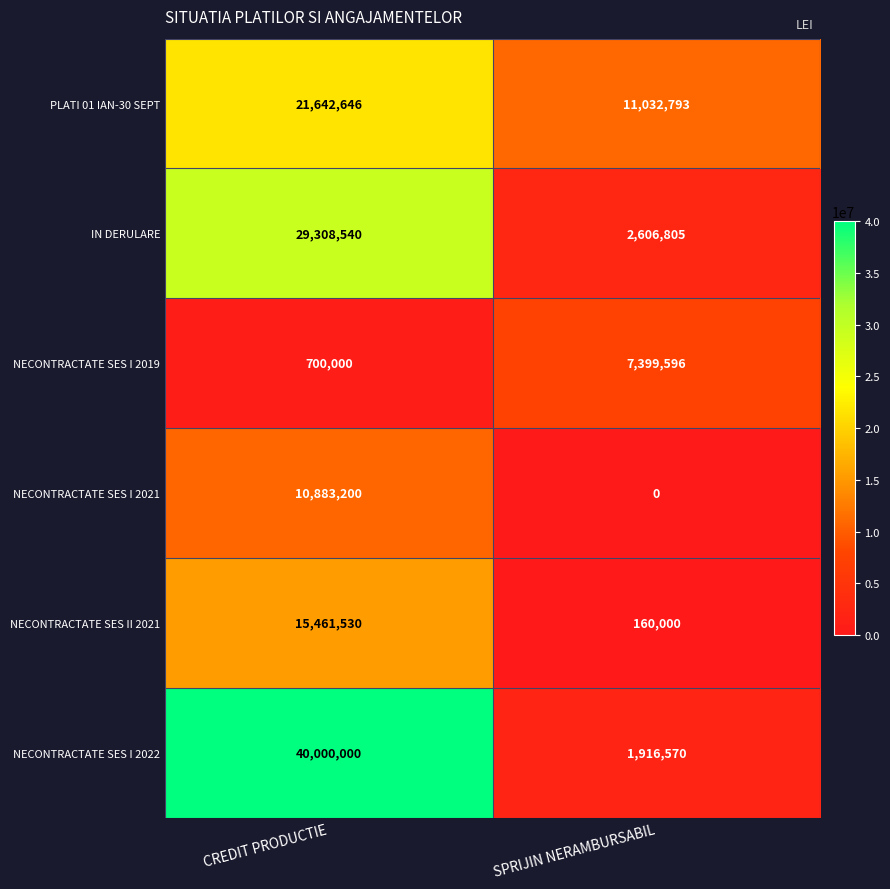

True or false: NECONTRACTATE SES I 2021 has a value of 0 at SPRIJIN NERAMBURSABIL.

True